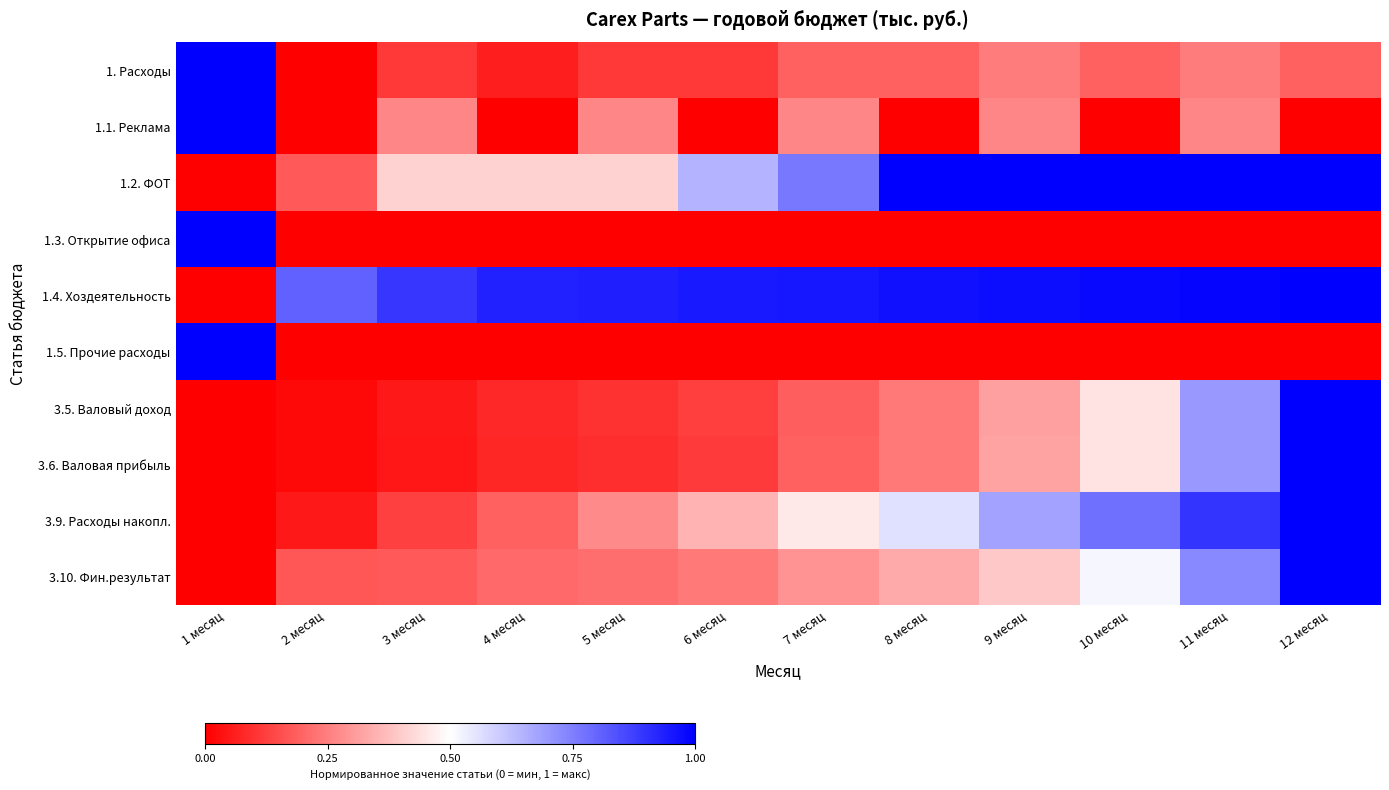

Between 2 месяц and 6 месяц, which is larger?

6 месяц